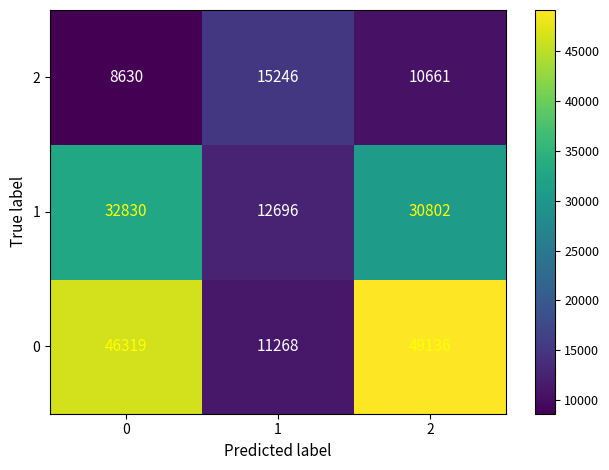

True or false: 1 has a value of 57407 at 0.

False